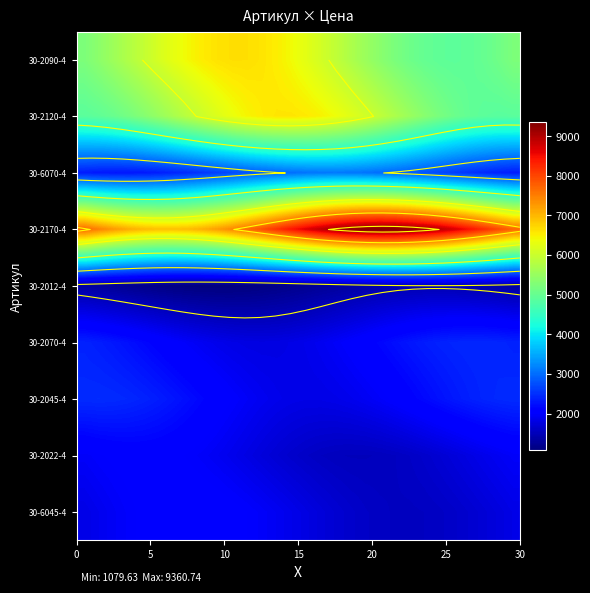

At how many categories does at least one series exceed 7698?

19